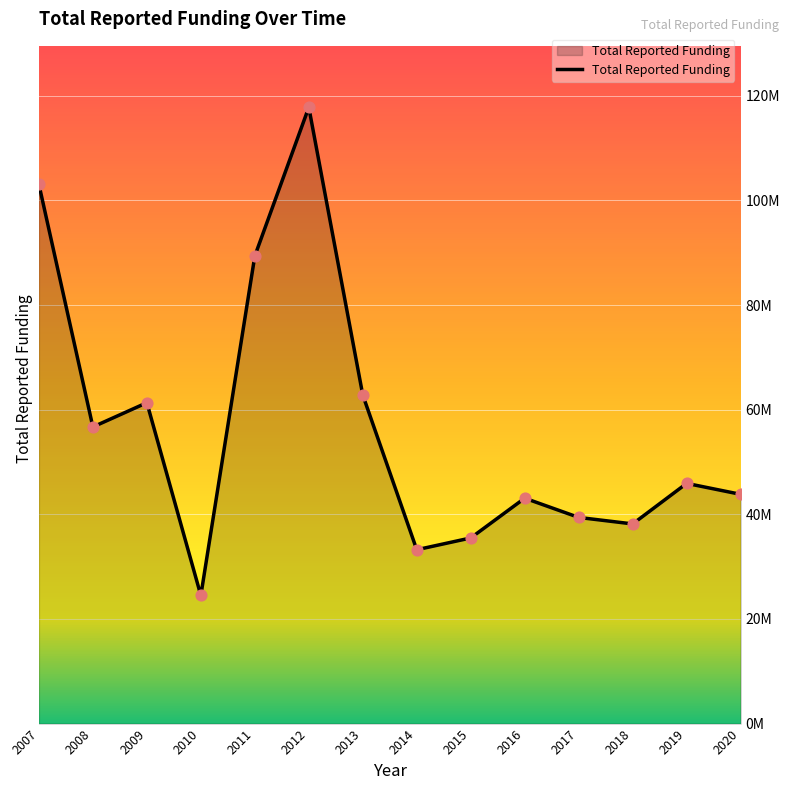

What is the ratio of the value at 2009 to the value at 2016?

1.4